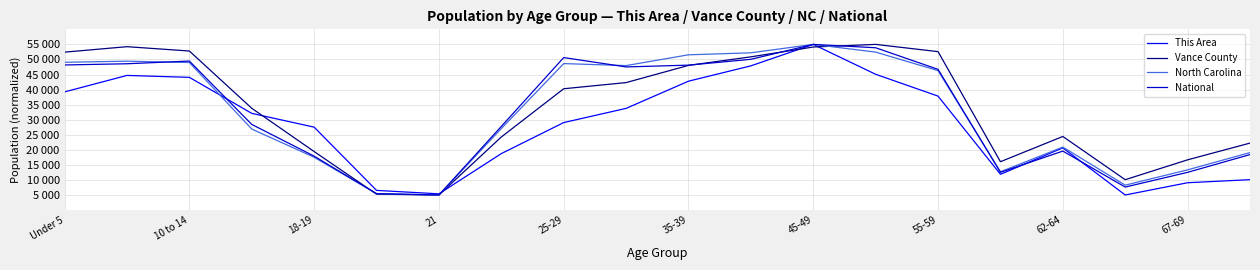

What are all the series names shown in the legend?

This Area, Vance County, North Carolina, National